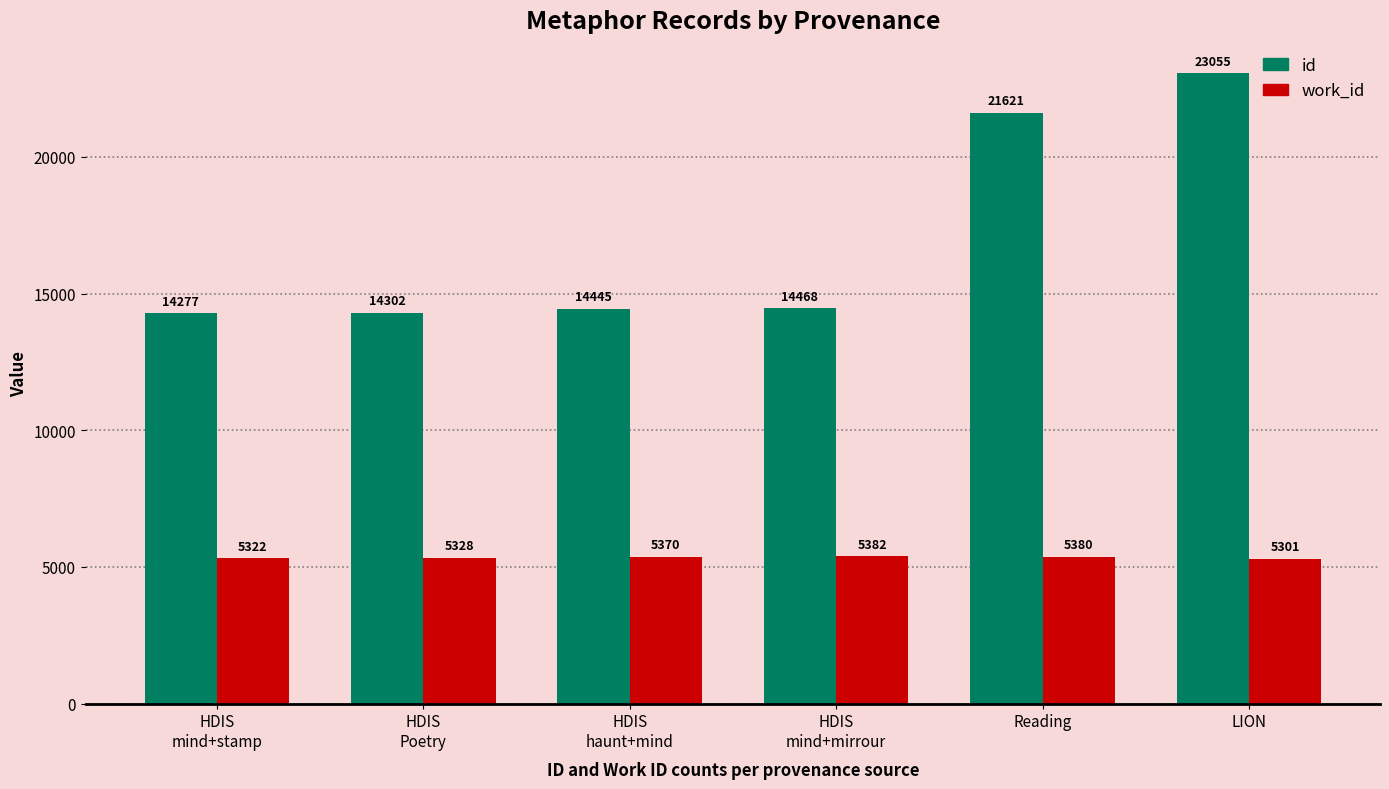

How many bars are there in total?

12